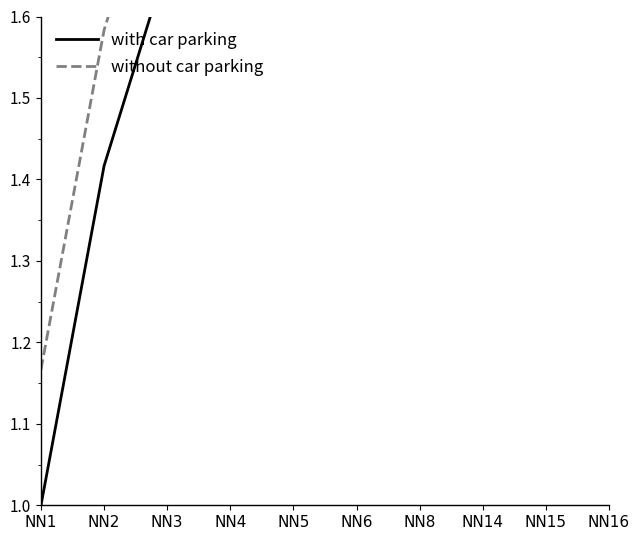

What is the value of the without car parking point at the 6th from the left?

2.5